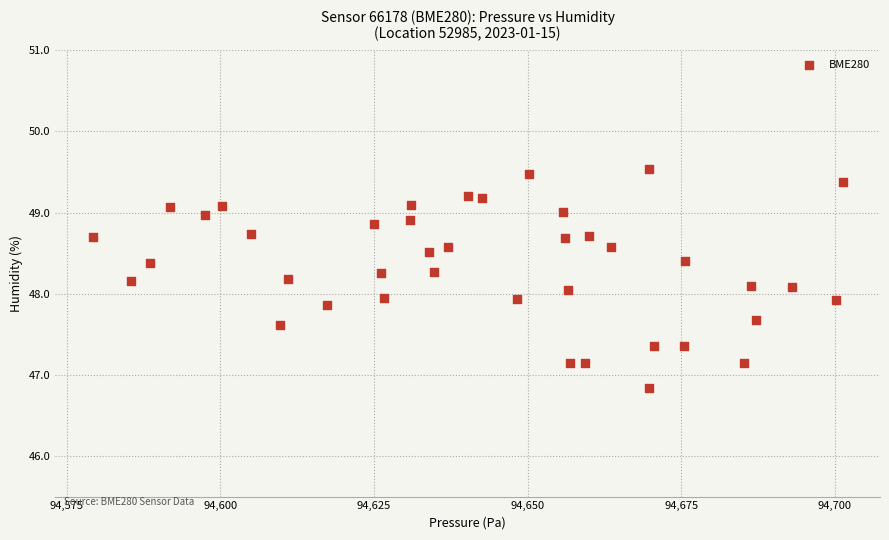

What is the range of X values (max minus min)?

122.0